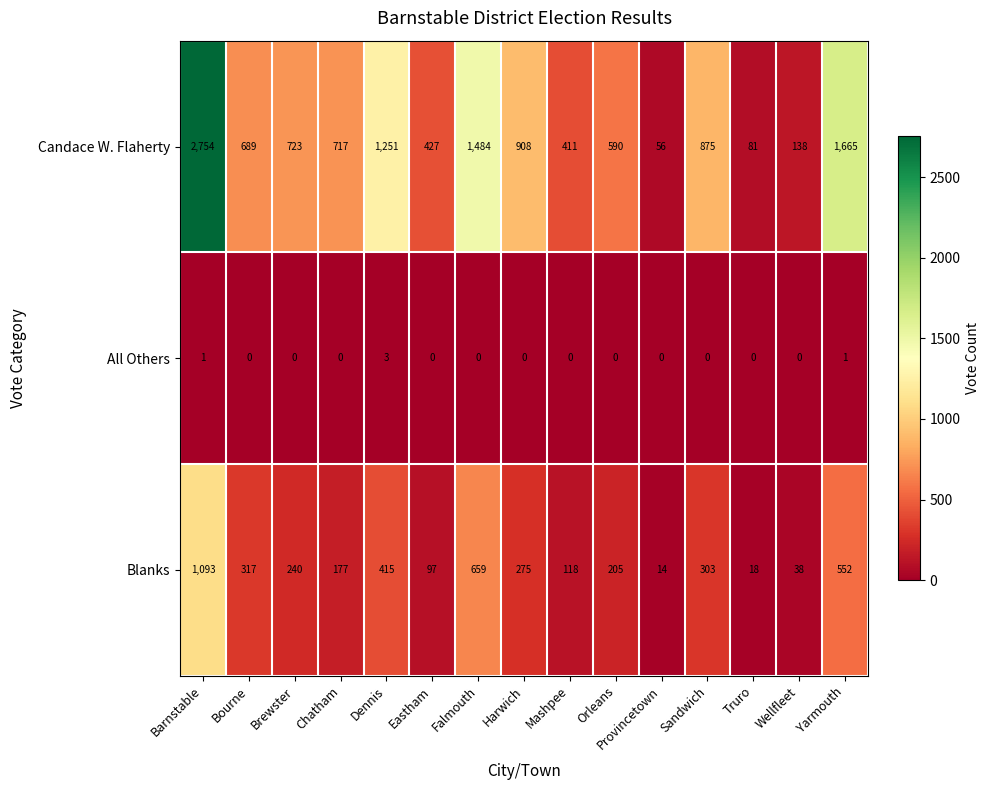

What is the sum of all All Others values?

5